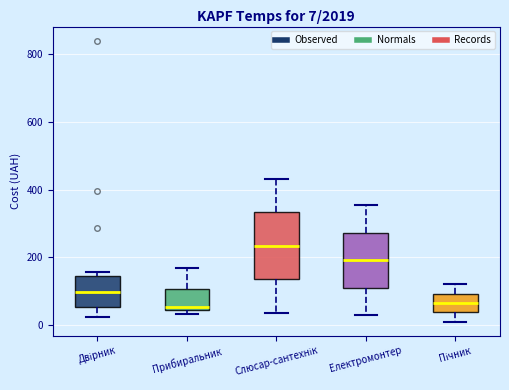

Which box is the tallest, from its lower edge to its upper edge?

Слюсар-сантехнік